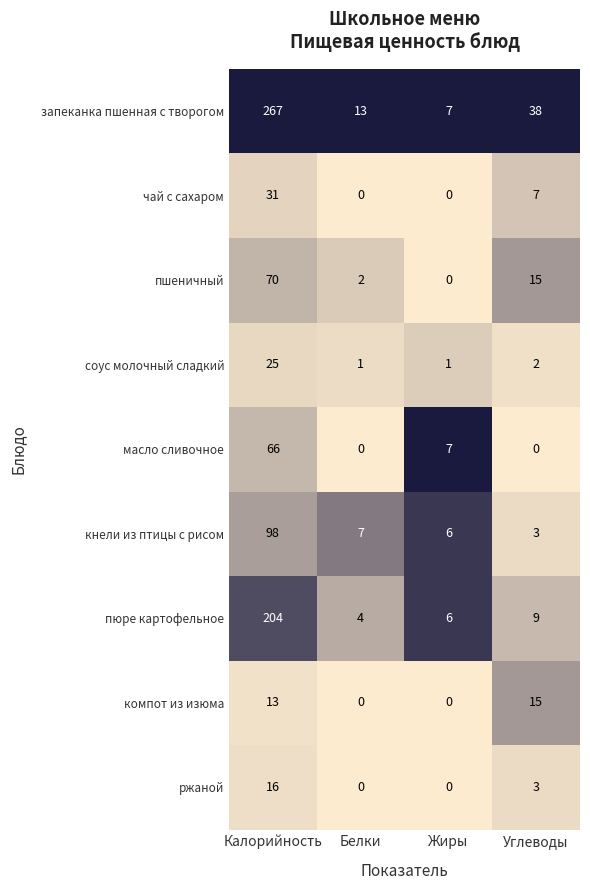

List the labels in order of запеканка пшенная с творогом value, smallest first.

Жиры, Белки, Углеводы, Калорийность